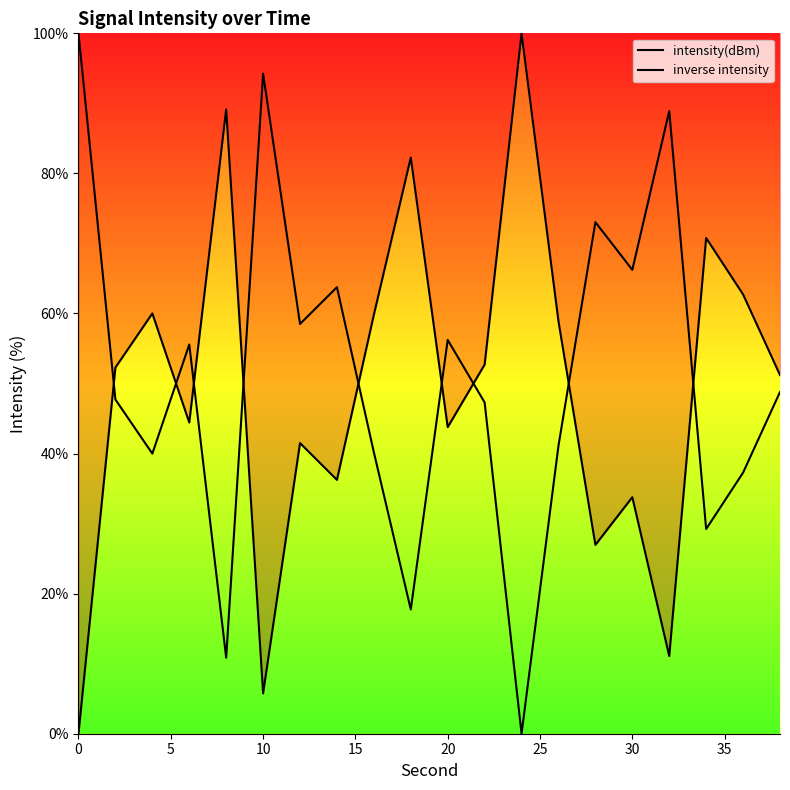

In inverse intensity, how many points are higher than both neighbors (excluding endpoints)?

6